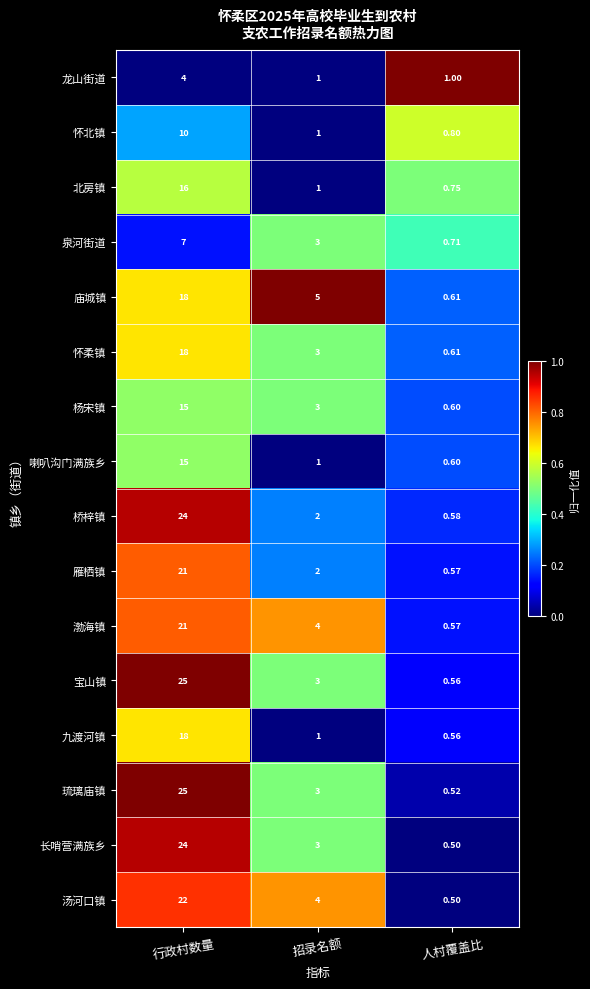

Which series has the largest total across all categories?

宝山镇